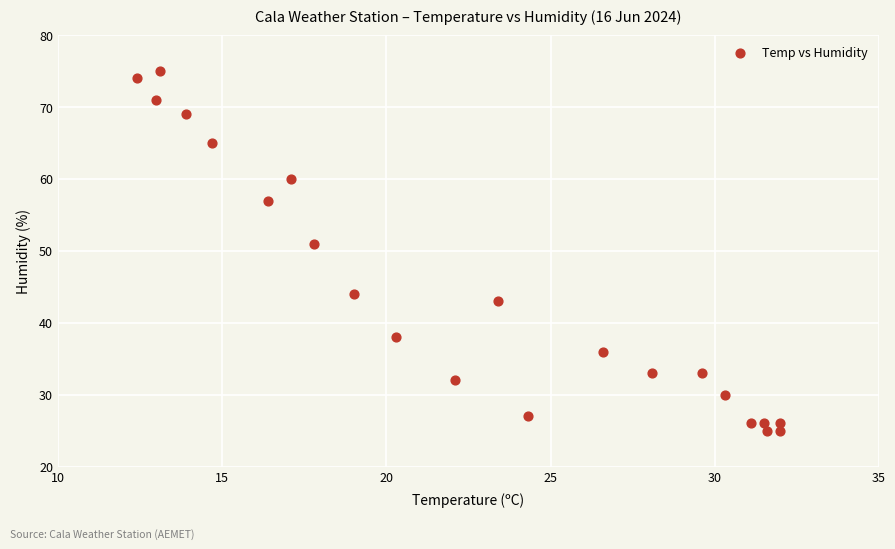

What is the range of Y values (max minus min)?

50